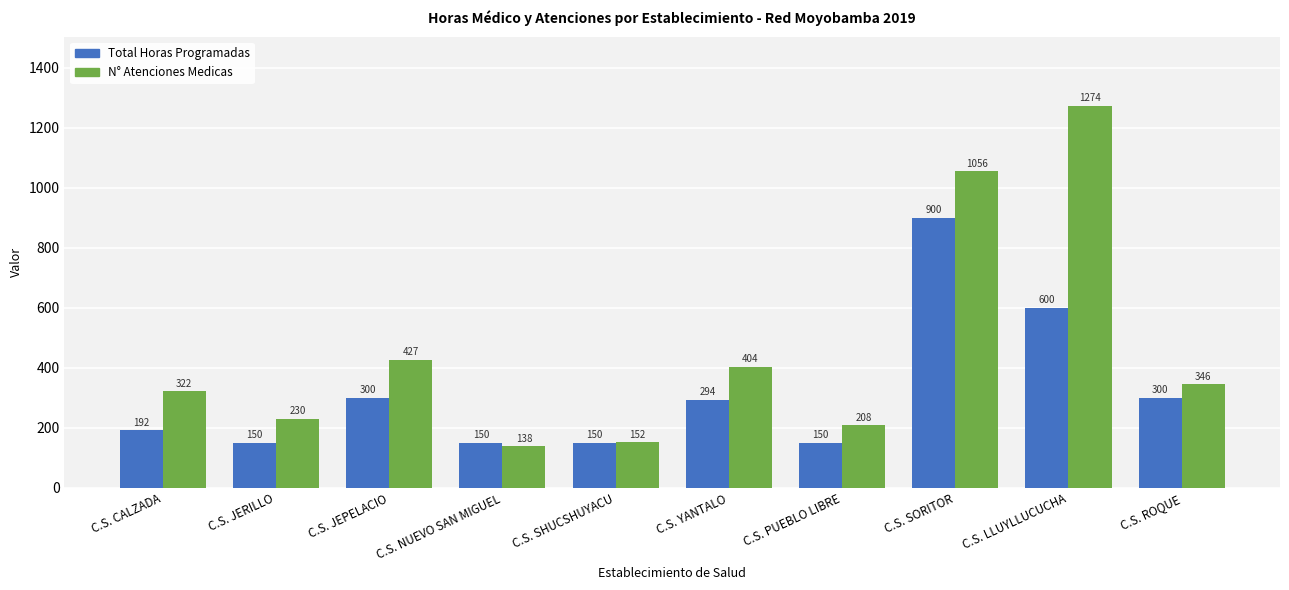

List the labels in order of N° Atenciones Medicas value, largest first.

C.S. LLUYLLUCUCHA, C.S. SORITOR, C.S. JEPELACIO, C.S. YANTALO, C.S. ROQUE, C.S. CALZADA, C.S. JERILLO, C.S. PUEBLO LIBRE, C.S. SHUCSHUYACU, C.S. NUEVO SAN MIGUEL